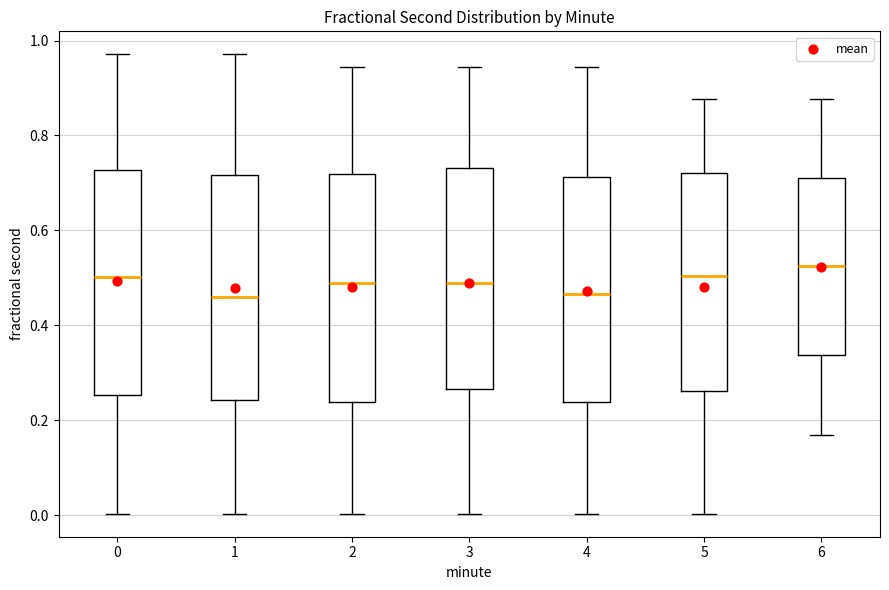

Where is the upper edge of the box at x = 4 on the y-axis? The values are not printed on the chart, so give them approximately, as read against the axis.

0.72